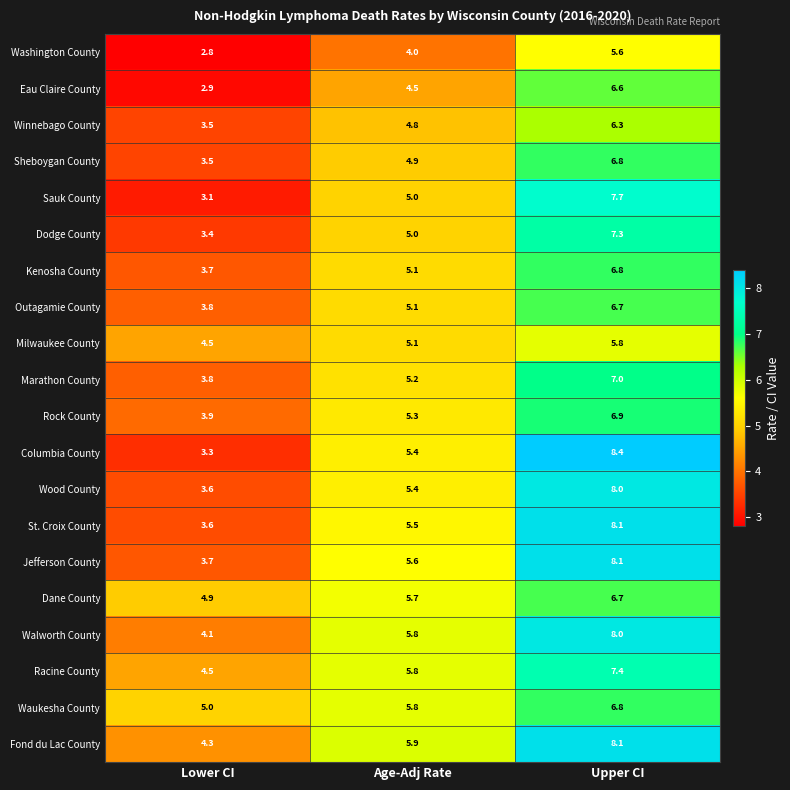

What value does the Winnebago County series have at Upper CI?

6.3